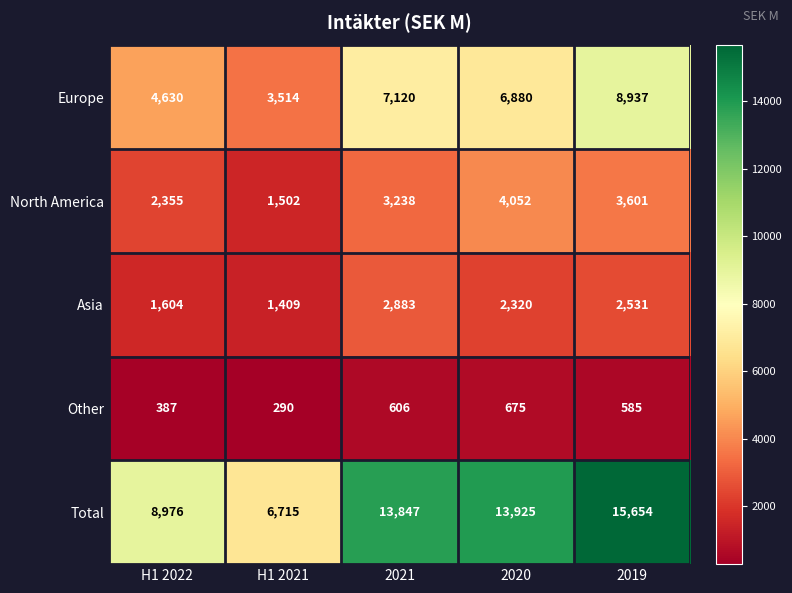

Which series has the widest spread of values?

Total